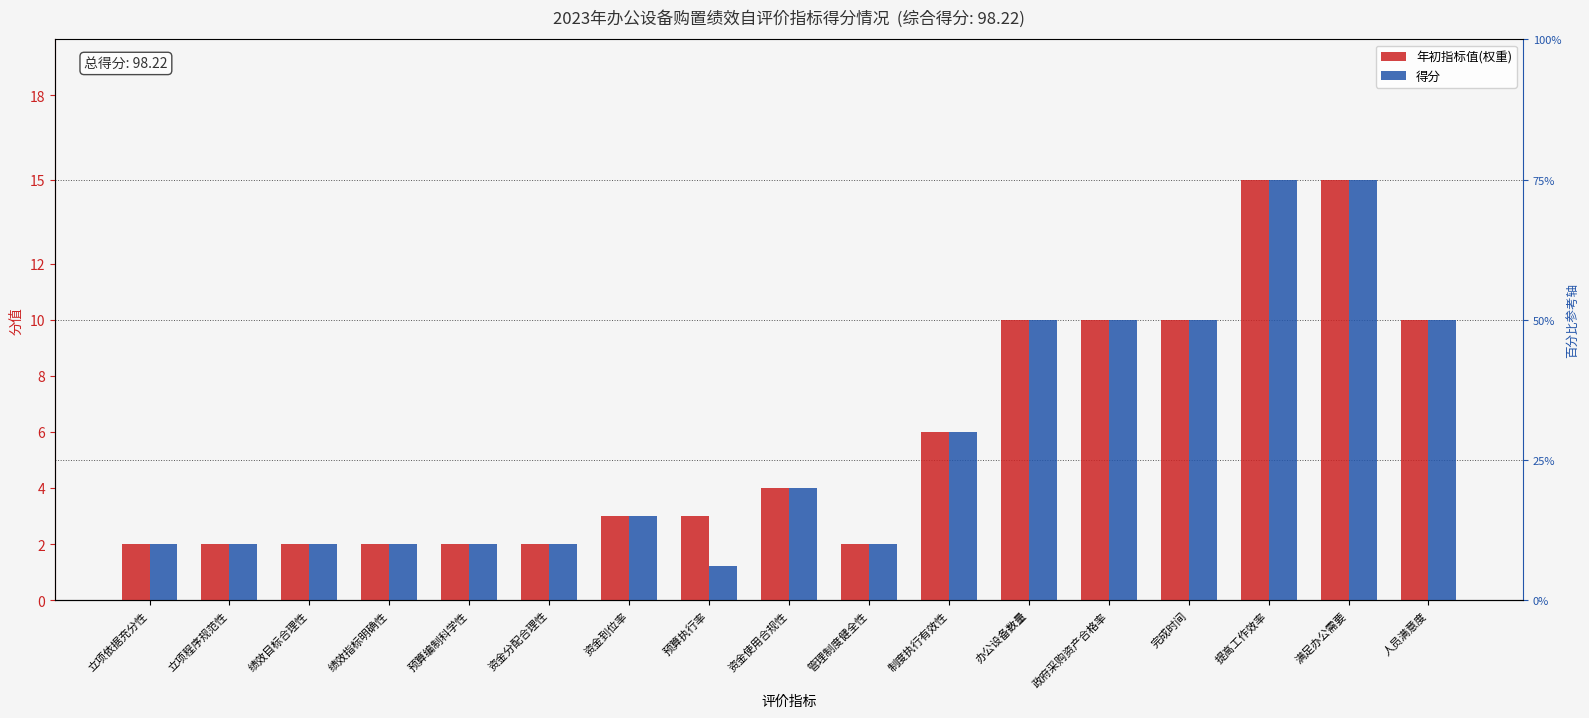

Rank the categories by 得分 value from lowest to highest.

预算执行率, 立项依据充分性, 立项程序规范性, 绩效目标合理性, 绩效指标明确性, 预算编制科学性, 资金分配合理性, 管理制度健全性, 资金到位率, 资金使用合规性, 制度执行有效性, 办公设备数量, 政府采购资产合格率, 完成时间, 人员满意度, 提高工作效率, 满足办公需要